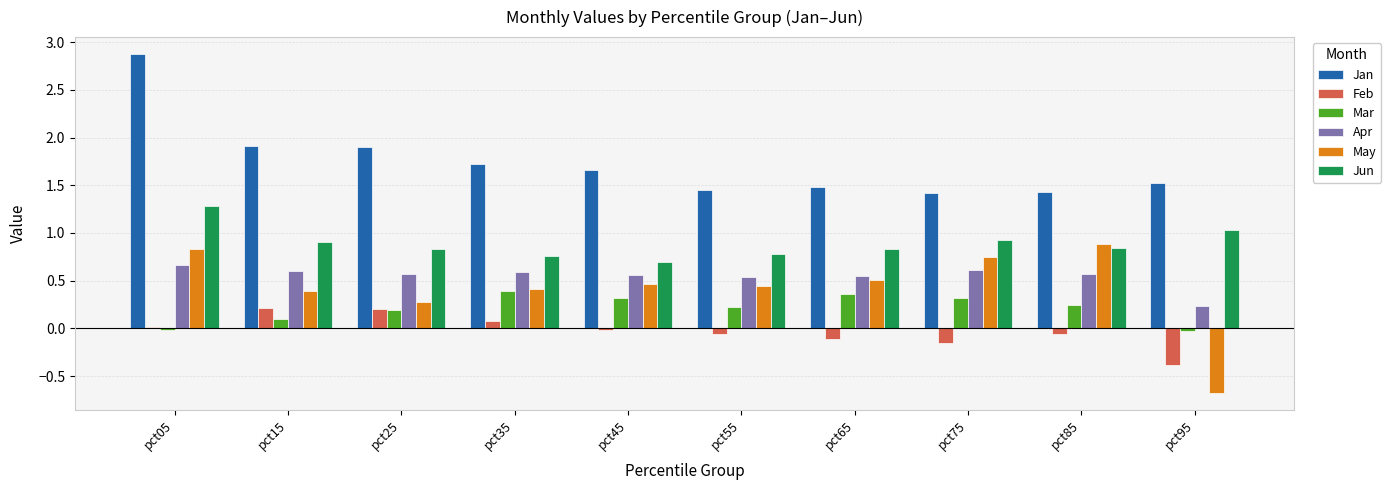

What is the sum of all Jun values?

8.9